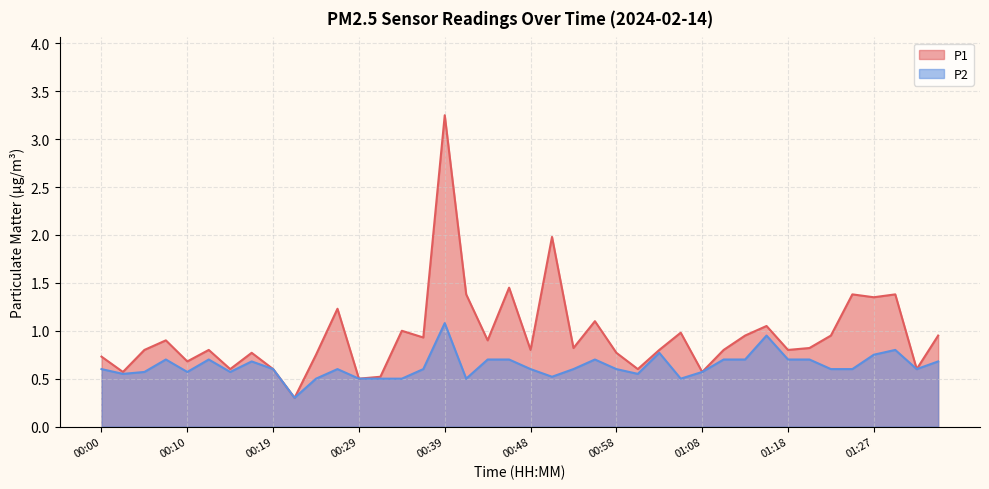

Reading left to right, list all the values displayed in this chart.

P1: 0.7	0.6	0.8	0.9	0.7	0.8	0.6	0.8	0.6	0.3	0.8	1.2	0.5	0.5	1.0	0.9	3.2	1.4	0.9	1.4	0.8	2.0	0.8	1.1	0.8	0.6	0.8	1.0	0.6	0.8	0.9	1.1	0.8	0.8	0.9	1.4	1.4	1.4	0.6	0.9
P2: 0.6	0.6	0.6	0.7	0.6	0.7	0.6	0.7	0.6	0.3	0.5	0.6	0.5	0.5	0.5	0.6	1.1	0.5	0.7	0.7	0.6	0.5	0.6	0.7	0.6	0.6	0.8	0.5	0.6	0.7	0.7	0.9	0.7	0.7	0.6	0.6	0.8	0.8	0.6	0.7